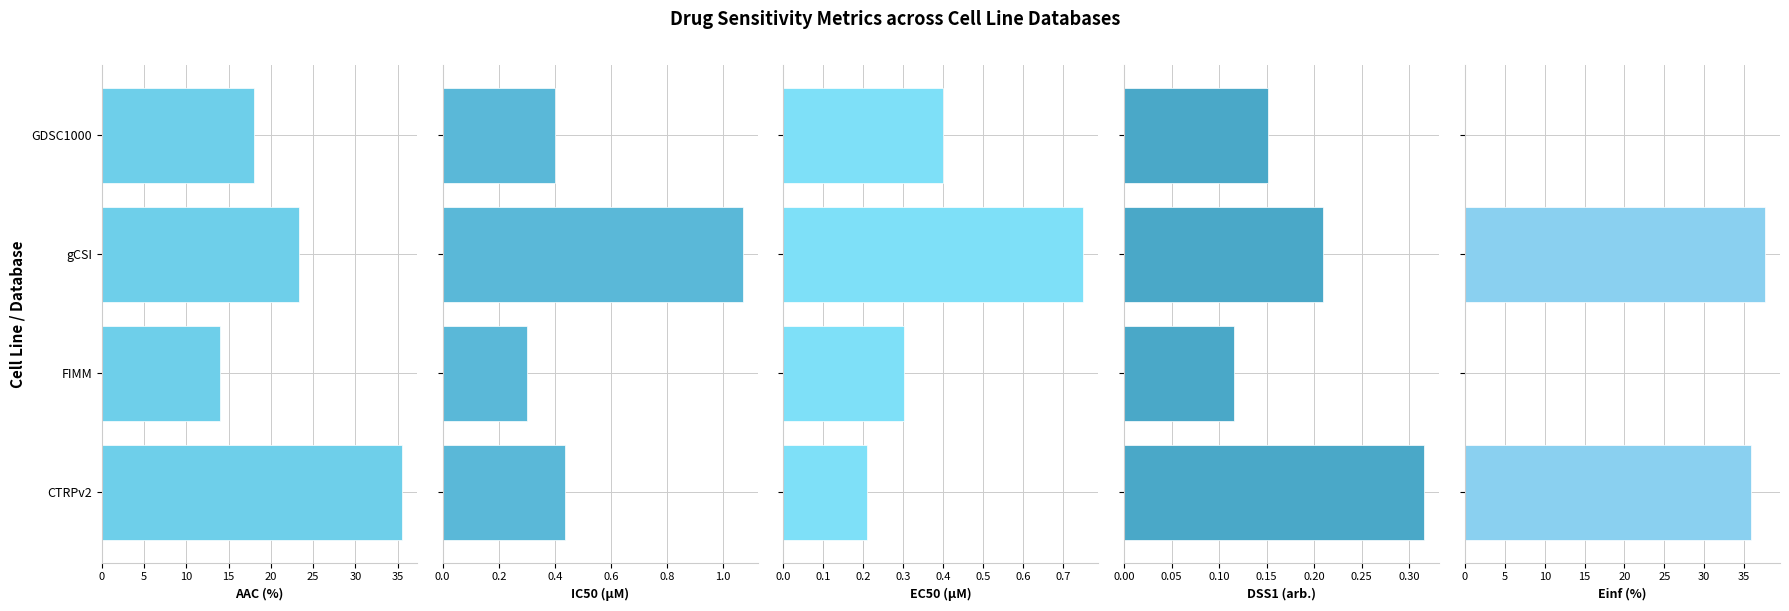

What is the value of the AAC (%) bar at the 2nd from the left?

23.3